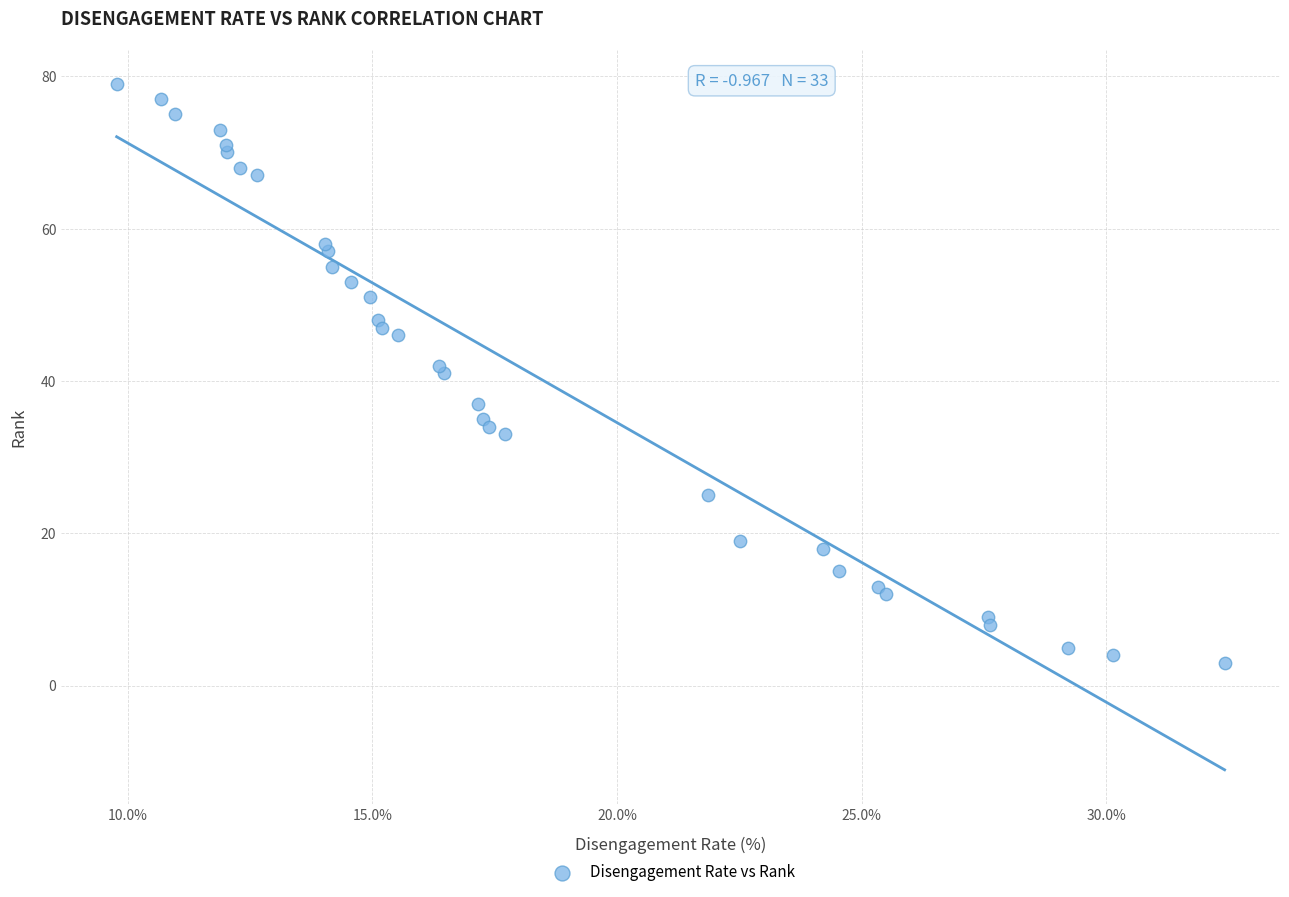

What is the range of Y values (max minus min)?

76